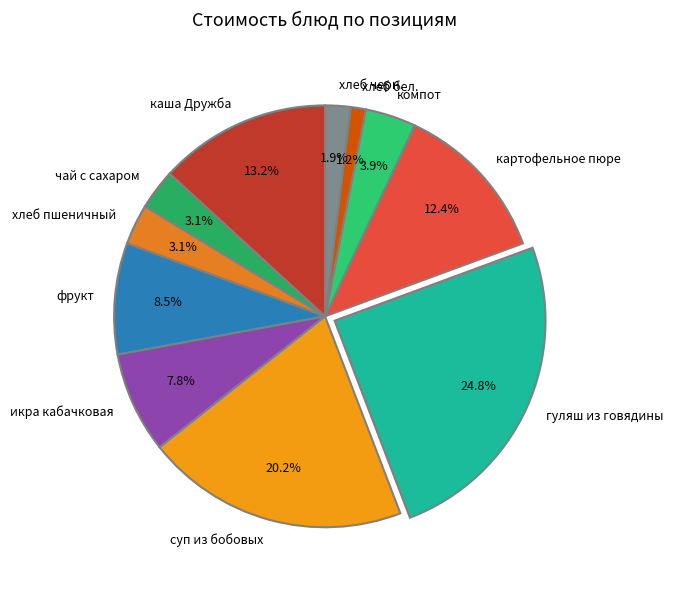

Does компот account for over 50% of the chart?

No